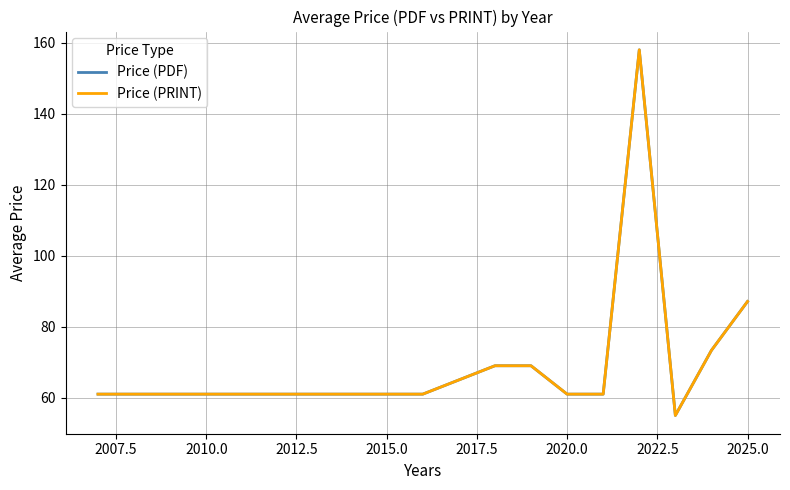

Is this an area chart (filled region under the line)?

No